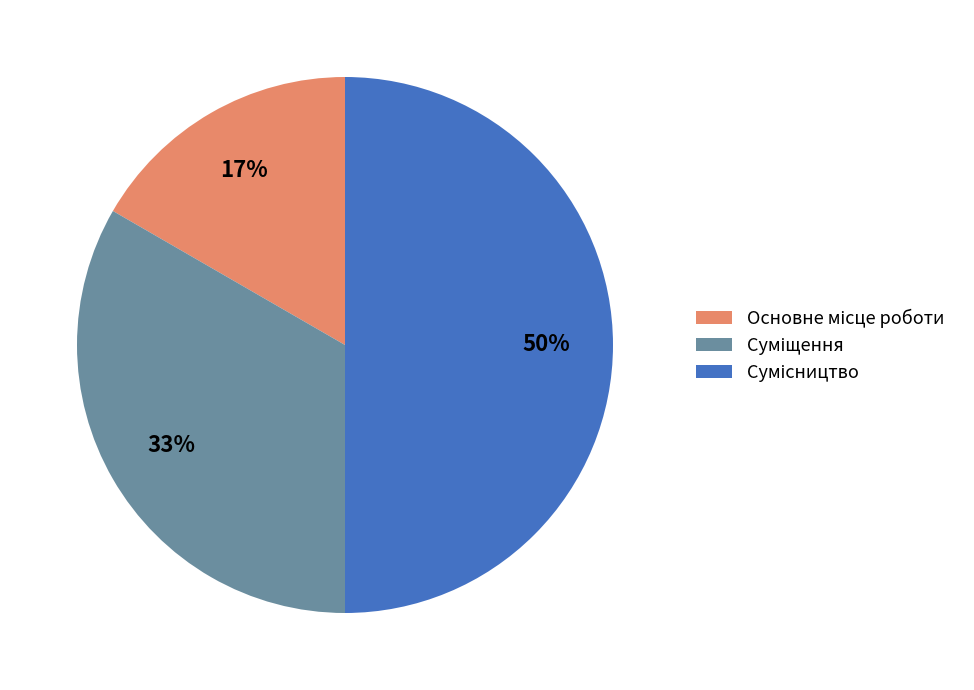

To the nearest percent, what is the difference between the largest and smallest slice percentages?

33%